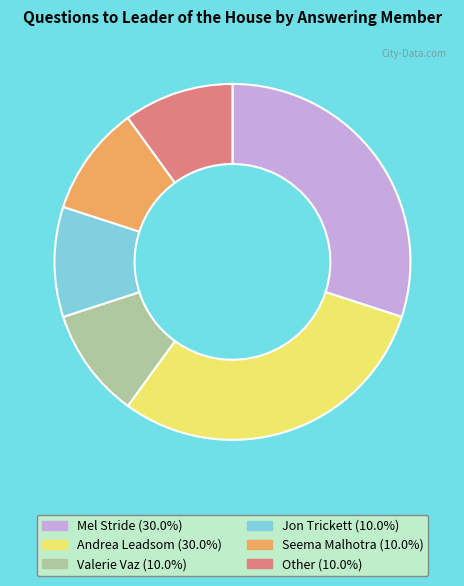

Do Other and Andrea Leadsom together represent more than half of the pie?

No